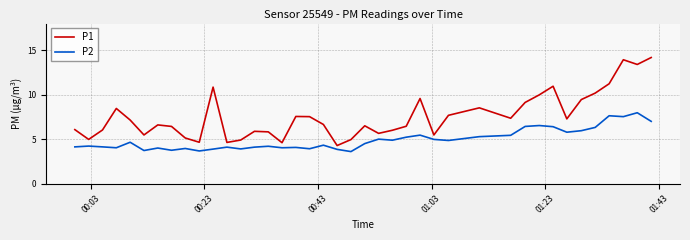

Rank the series by their maximum value, from highest to lowest.

P1, P2